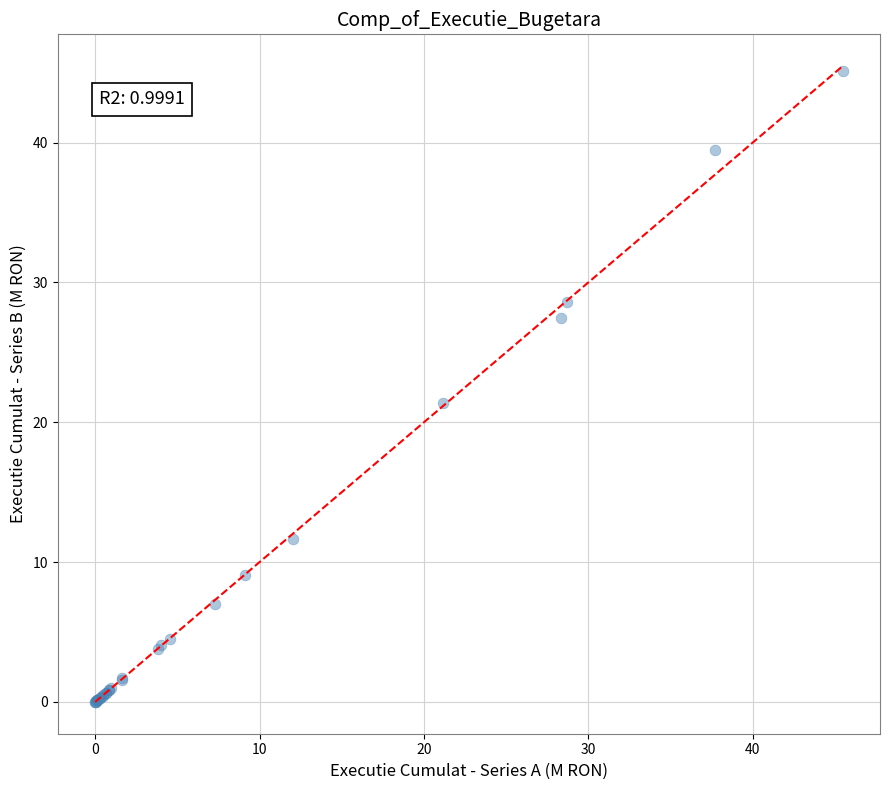

What Y value in the scatter plot is closest to 22?

21.4